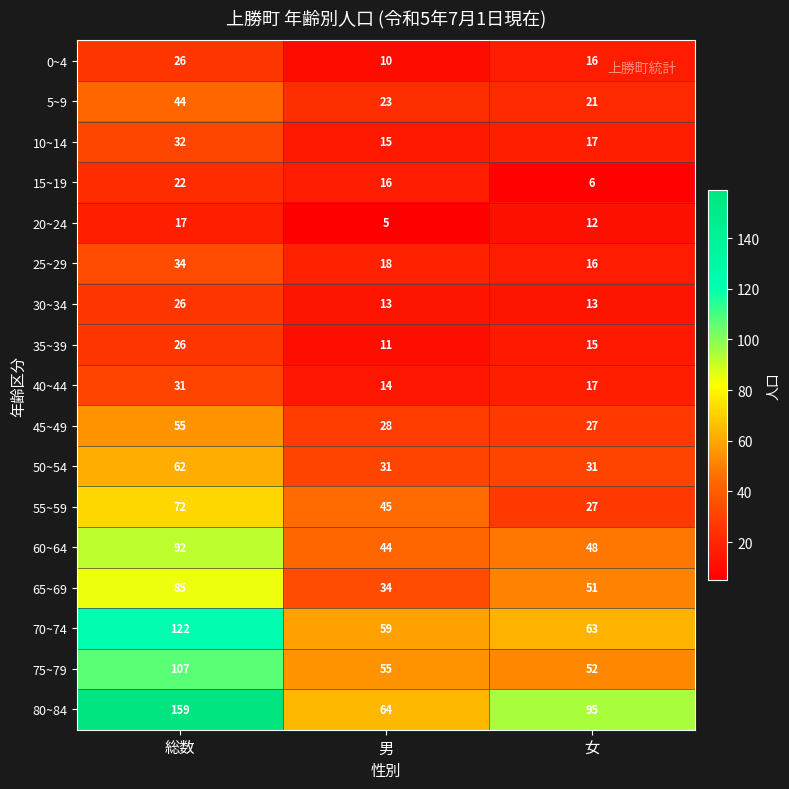

List the labels in order of 20~24 value, largest first.

総数, 女, 男